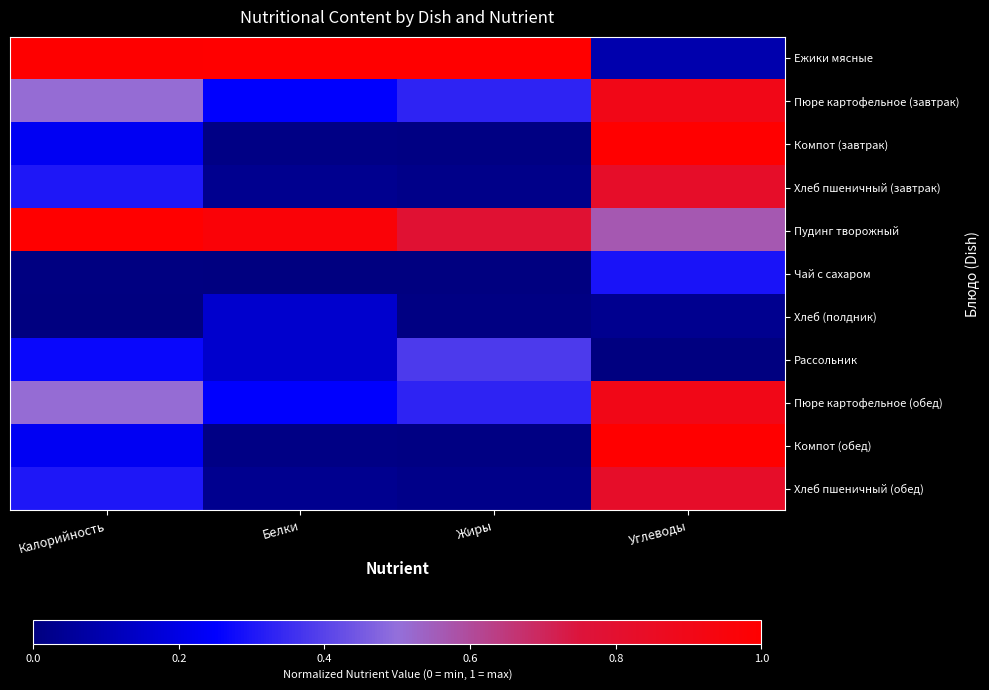

How many series are shown in this chart?

11